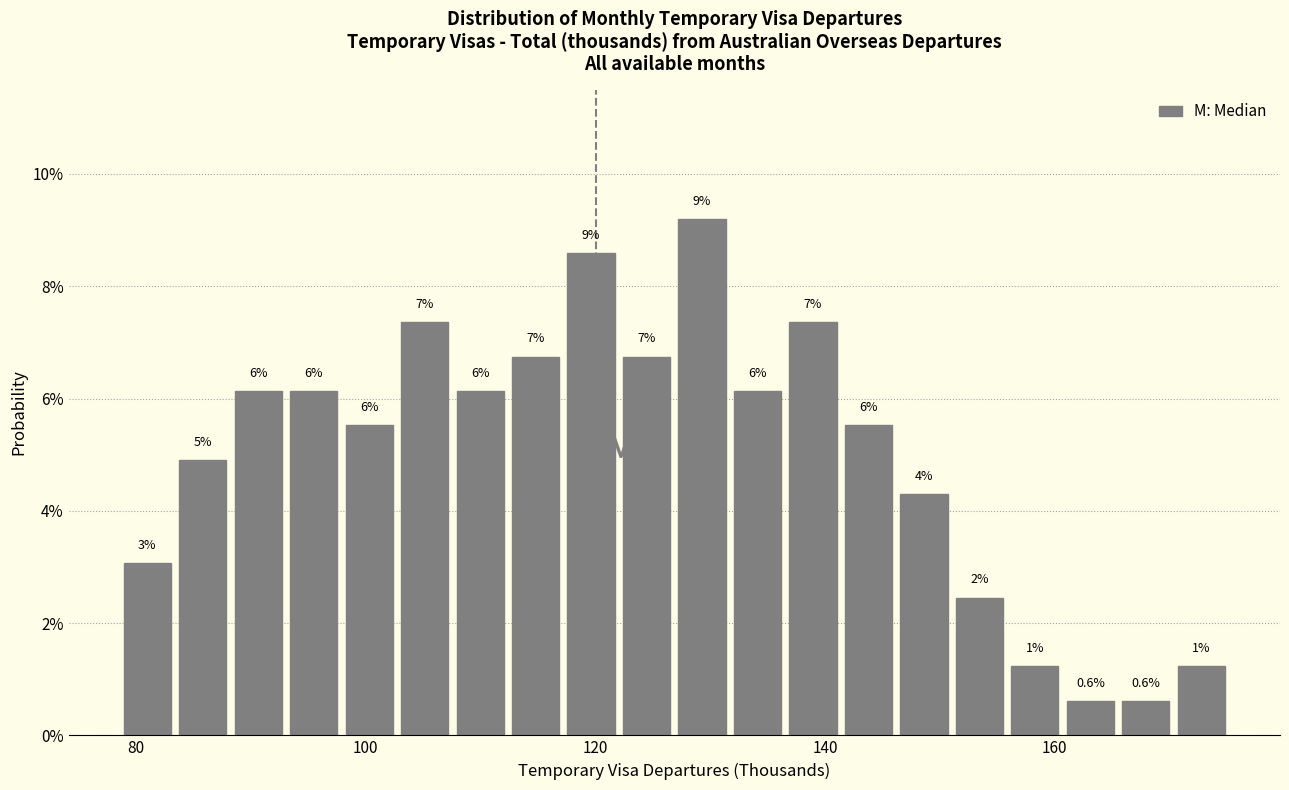

Around what value on the x-axis is the tallest bar? Give the approximate position of its centre, as read against the axis.

130